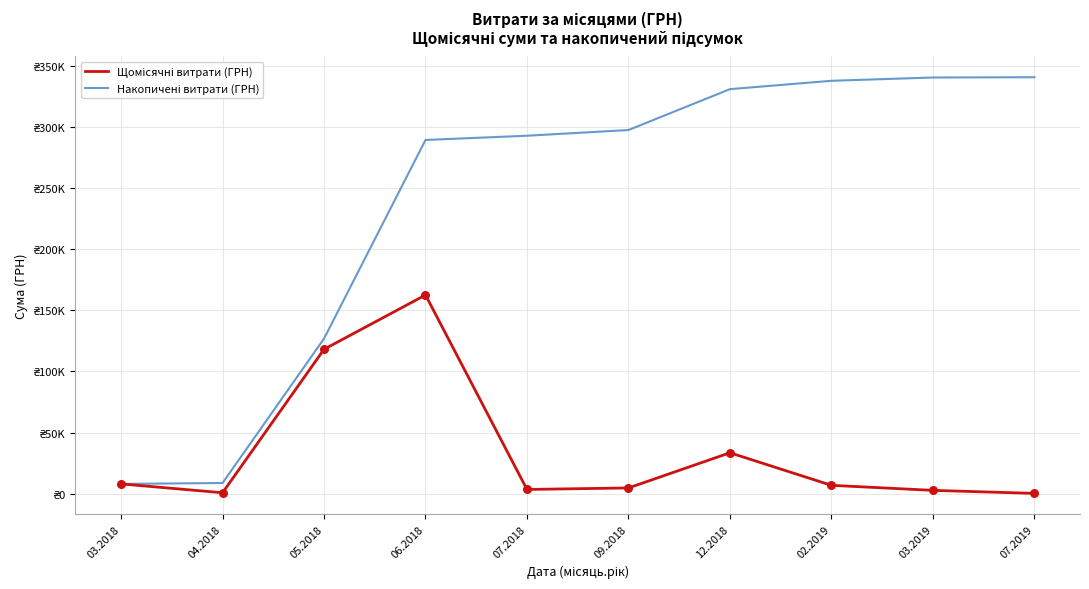

Is this an area chart (filled region under the line)?

No